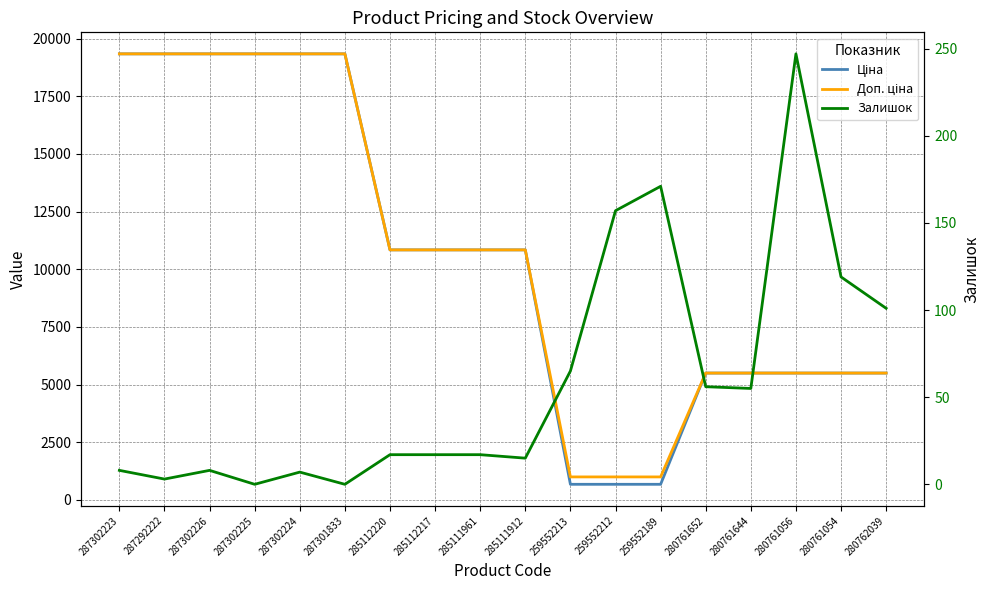

What is the average value of the Залишок series?

59.1